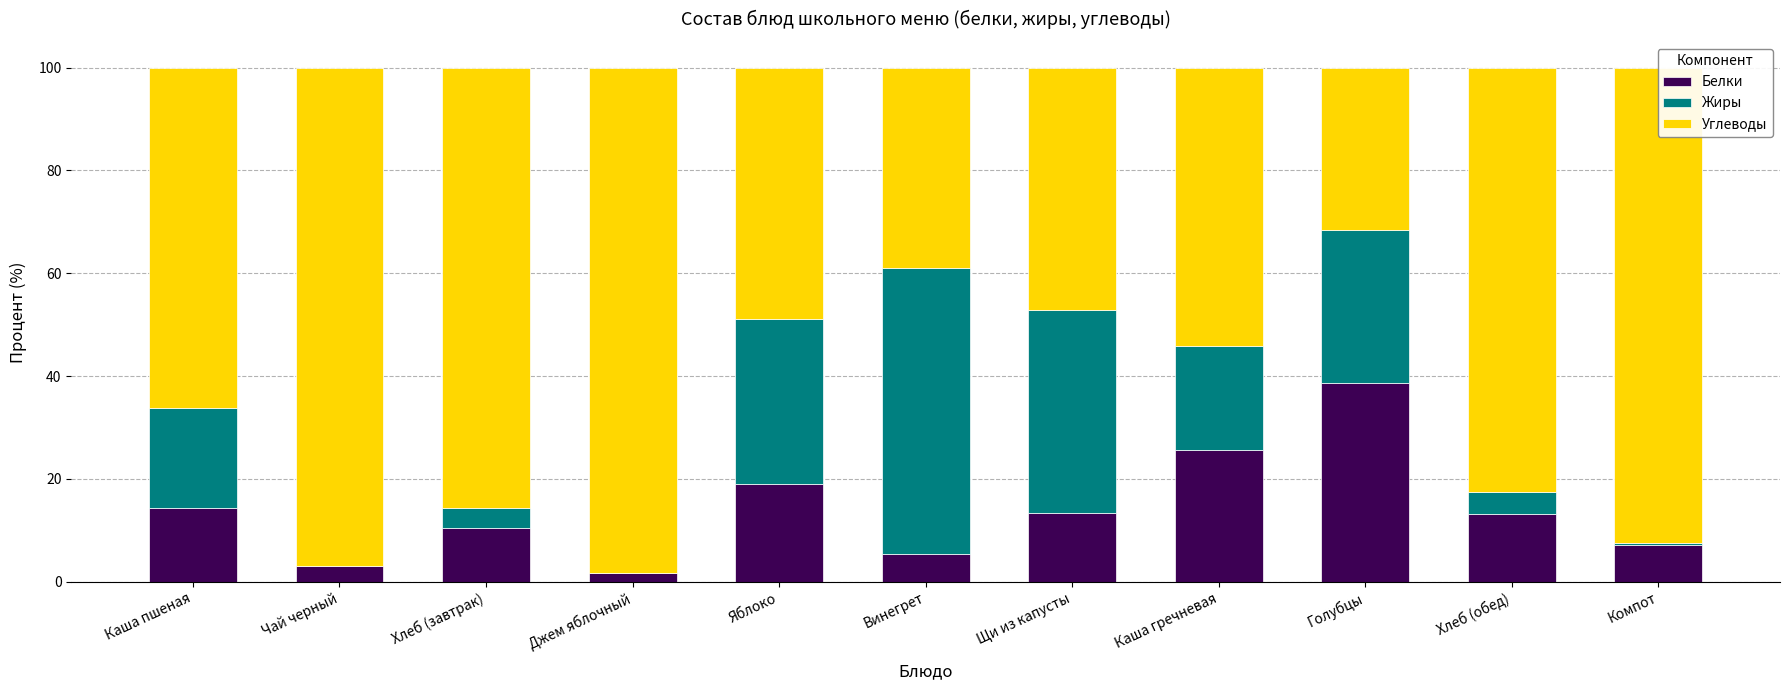

What is the total value across all series at Винегрет?

100.0